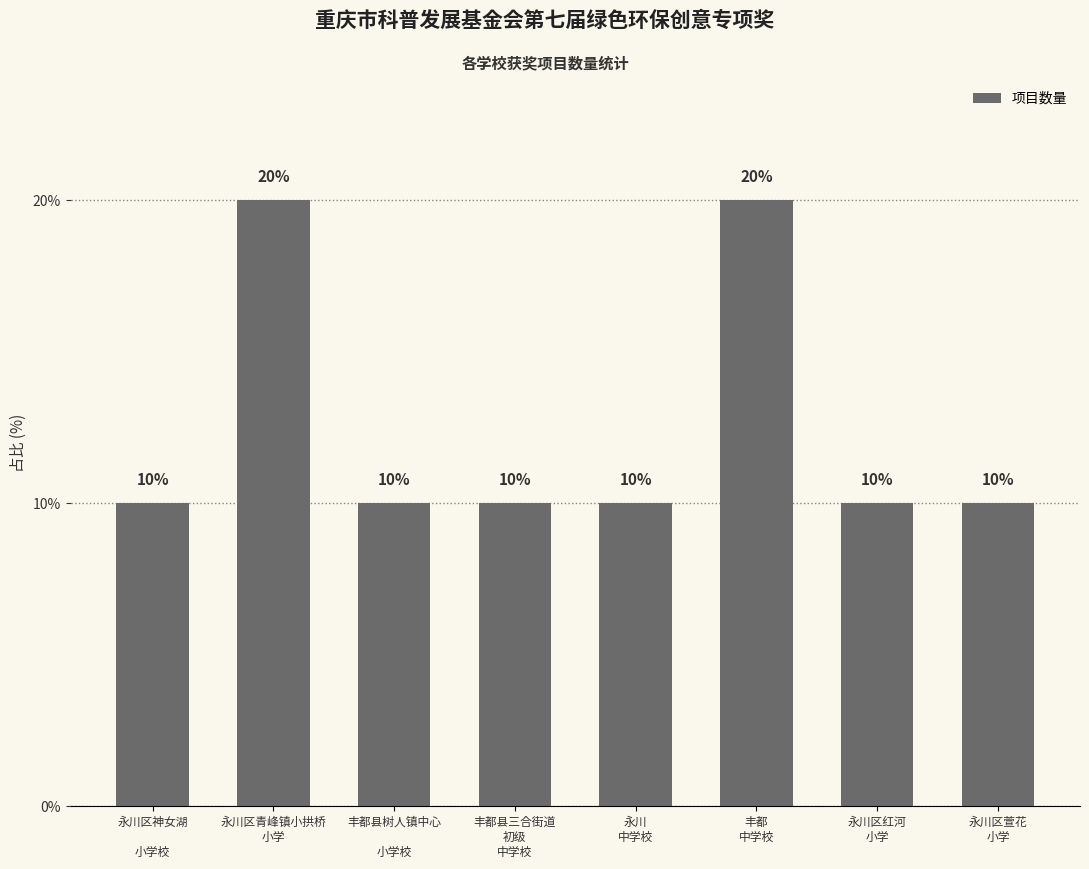

Which has a higher value, 永川区神女湖

小学校 or 永川区青峰镇小拱桥
小学?

永川区青峰镇小拱桥
小学